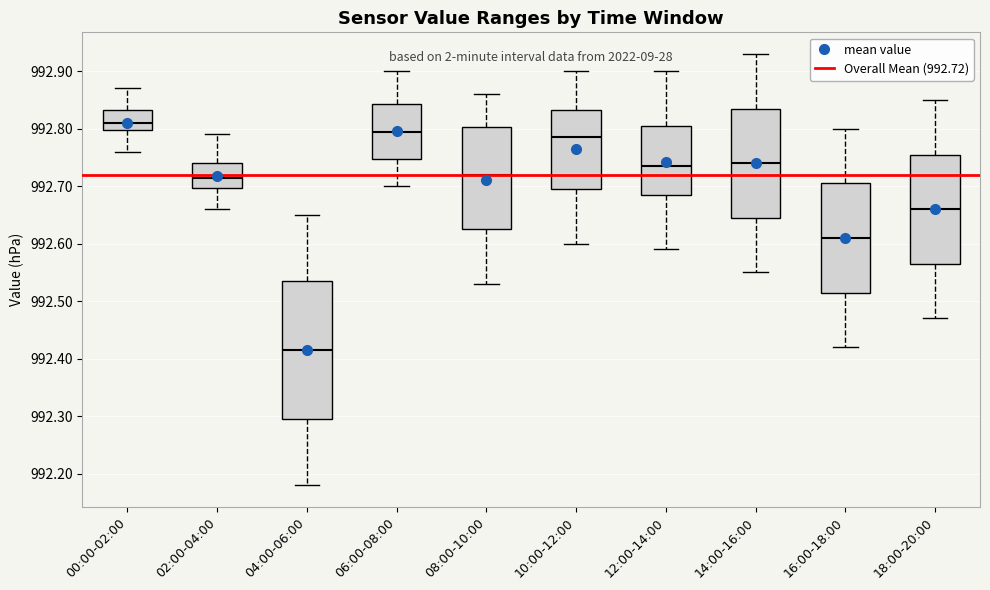

Reading left to right, transcribe this box plot: for each box, give where its median line is, the range the box spans, and where its two whiskers end, as read against the y-axis. The values are not printed on the chart, so give them approximately, as read against the axis.

00:00-02:00: median 992.81, box 992.80 to 992.83, whiskers 992.76 to 992.87
02:00-04:00: median 992.72, box 992.70 to 992.74, whiskers 992.66 to 992.79
04:00-06:00: median 992.42, box 992.30 to 992.54, whiskers 992.18 to 992.65
06:00-08:00: median 992.80, box 992.75 to 992.84, whiskers 992.70 to 992.90
08:00-10:00: median 992.72, box 992.63 to 992.80, whiskers 992.53 to 992.86
10:00-12:00: median 992.79, box 992.70 to 992.83, whiskers 992.60 to 992.90
12:00-14:00: median 992.74, box 992.69 to 992.81, whiskers 992.59 to 992.90
14:00-16:00: median 992.74, box 992.65 to 992.84, whiskers 992.55 to 992.93
16:00-18:00: median 992.61, box 992.52 to 992.71, whiskers 992.42 to 992.80
18:00-20:00: median 992.66, box 992.57 to 992.76, whiskers 992.47 to 992.85